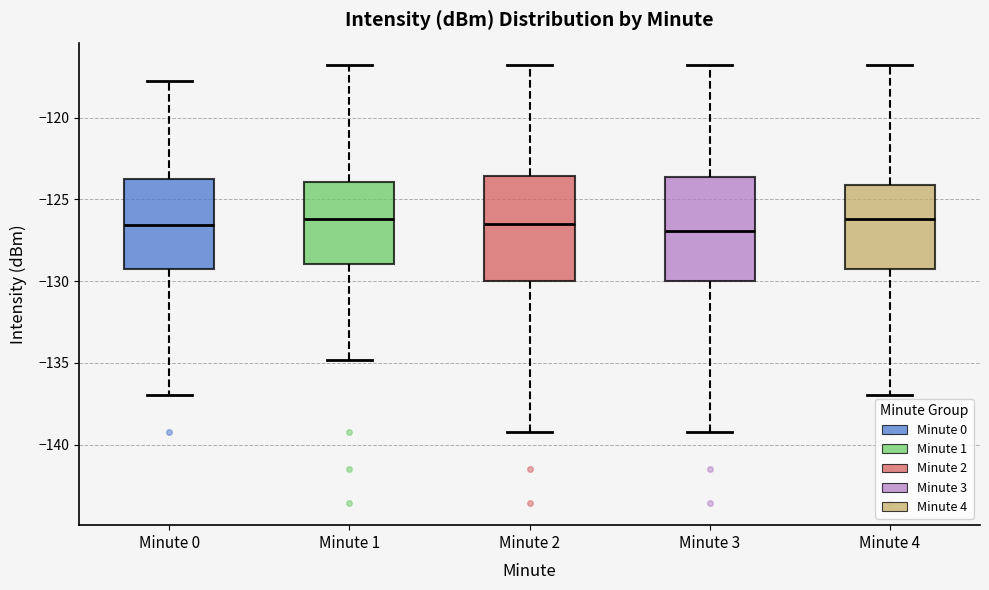

Where is the upper edge of the box for Minute 2 on the y-axis? The values are not printed on the chart, so give them approximately, as read against the axis.

-123.5